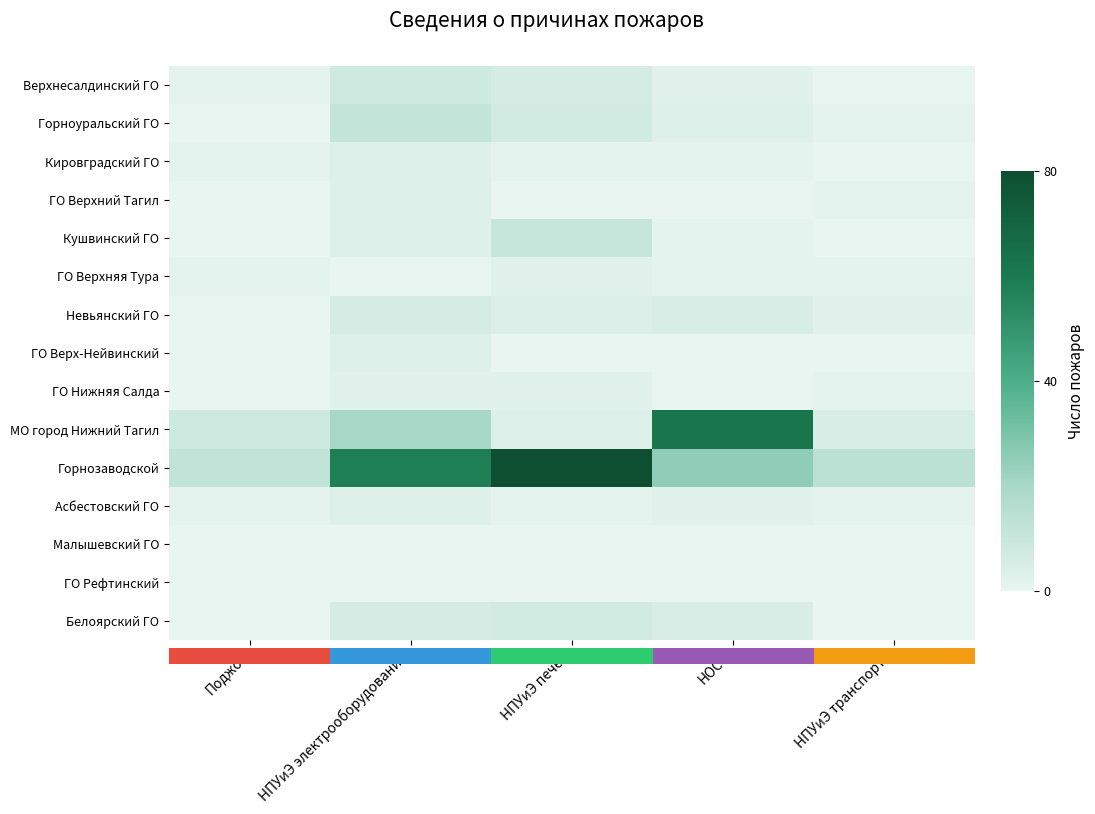

How many categories are shown in the chart?

5